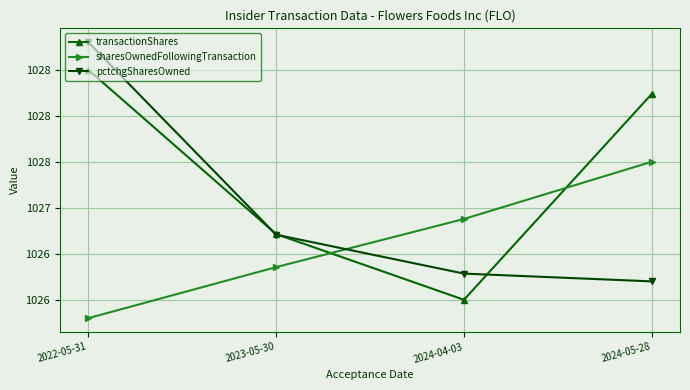

What are all the series names shown in the legend?

transactionShares, sharesOwnedFollowingTransaction, pctchgSharesOwned